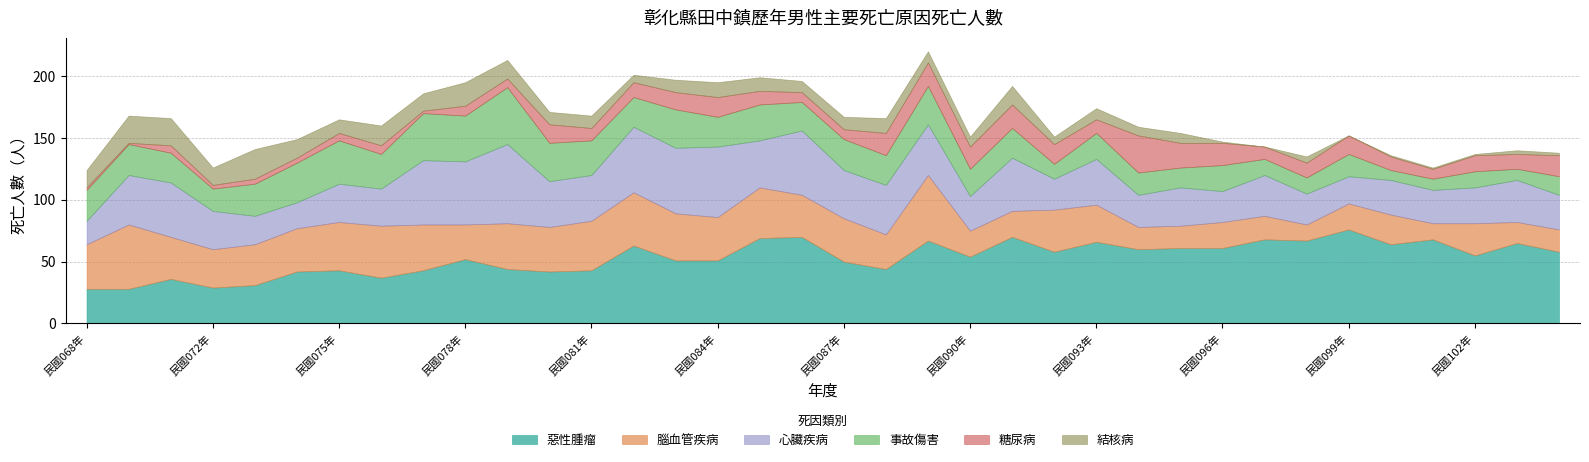

Which category has the highest value across all series?

民國099年